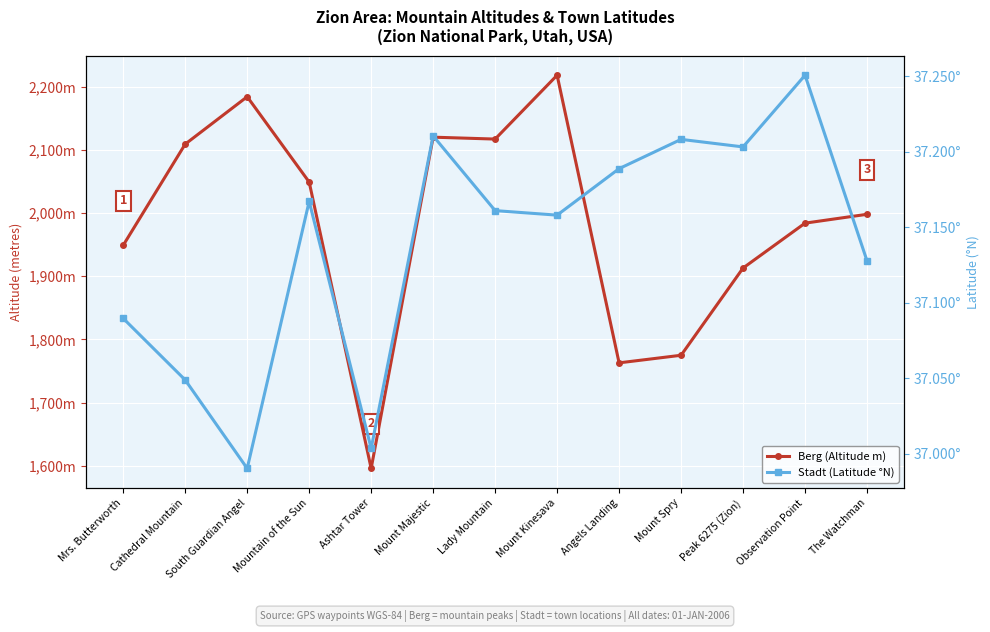

Read the Stadt (Latitude °N) value at The Watchman.

37.1